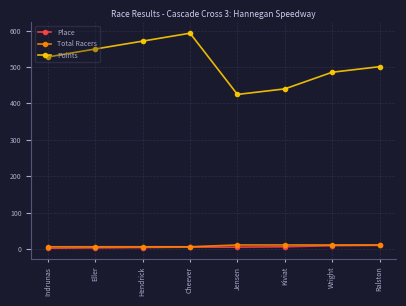

True or false: Place and Points cross at least once.

False